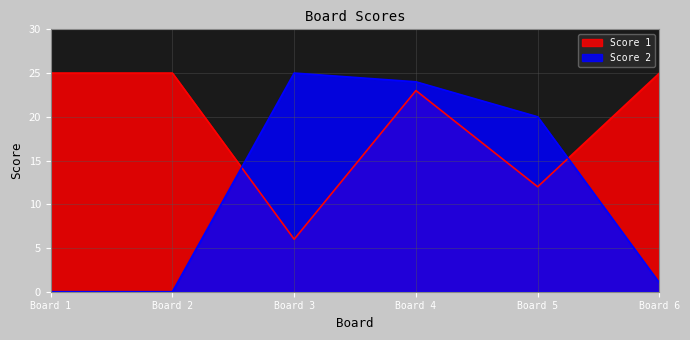

After their last crossing, which series has the higher values: Score 1 or Score 2?

Score 1